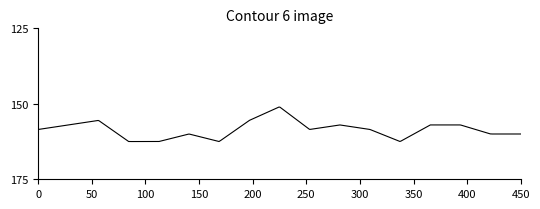

What is the minimum value shown in the chart?

151.1